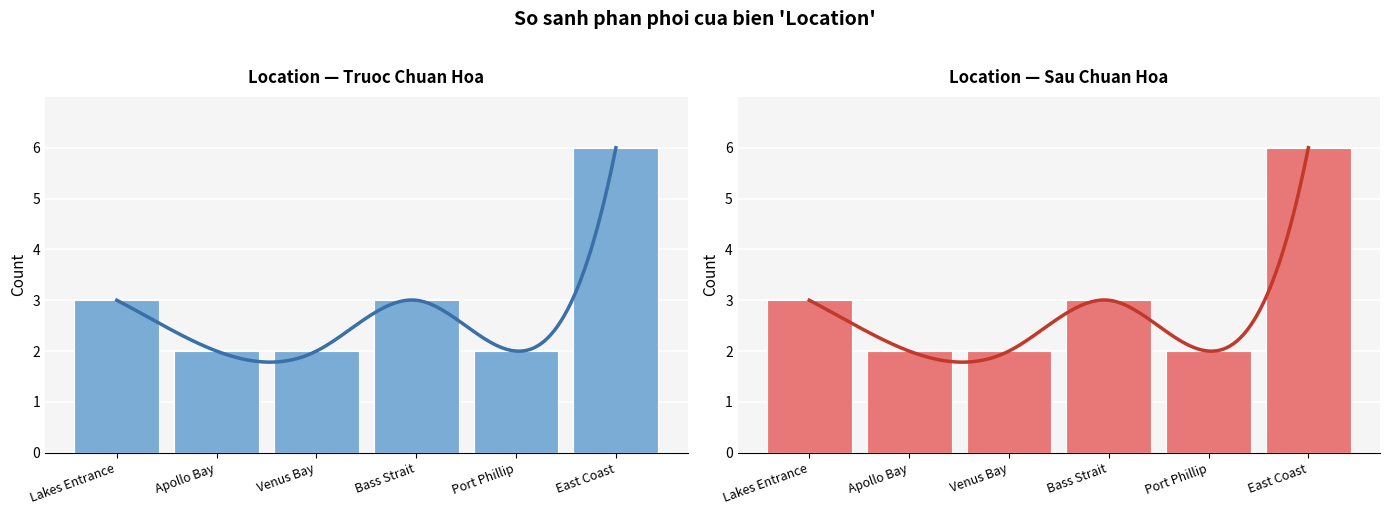

What is the minimum value shown in the chart?

2